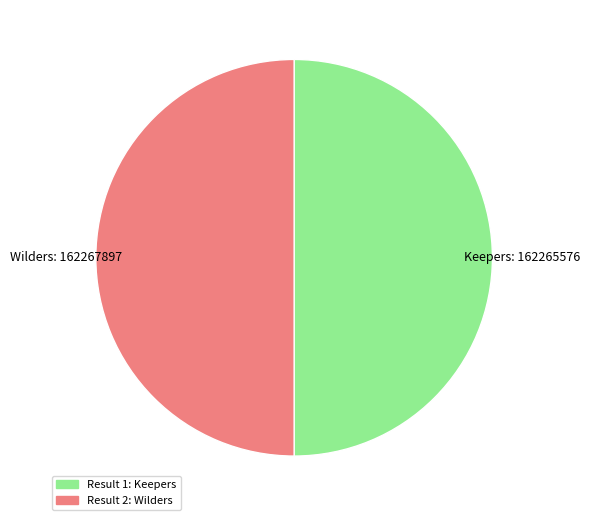

How many segments does this pie chart have?

2